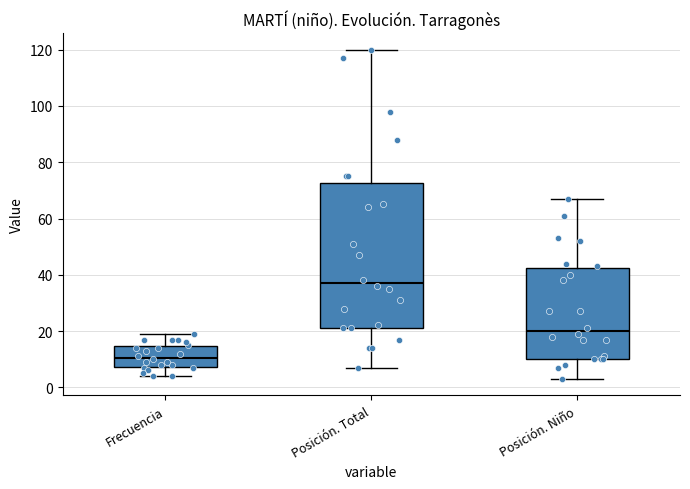

Reading left to right, transcribe this box plot: for each box, give where its median line is, the range the box spans, and where its two whiskers end, as read against the y-axis. The values are not printed on the chart, so give them approximately, as read against the axis.

Frecuencia: median 10, box 8 to 14, whiskers 4 to 20
Posición. Total: median 38, box 22 to 72, whiskers 8 to 120
Posición. Niño: median 20, box 10 to 42, whiskers 4 to 68